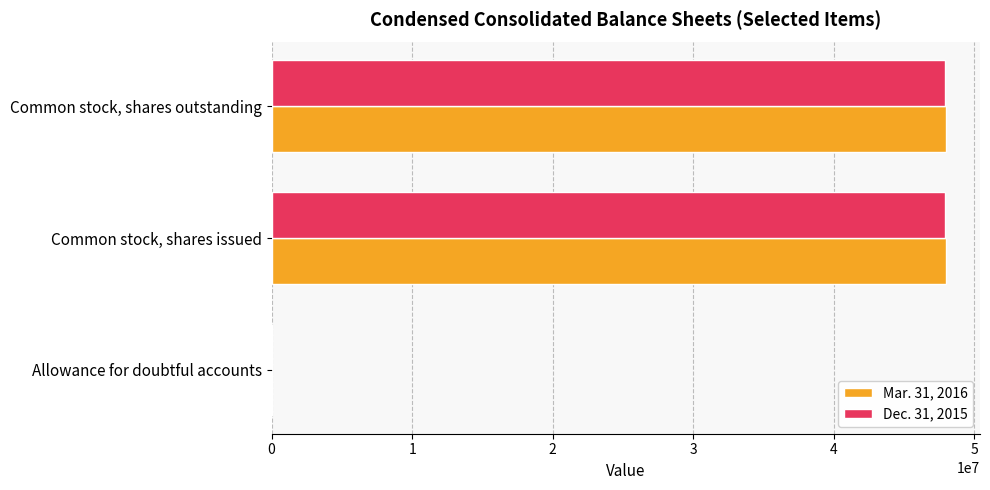

What is the greatest value displayed?

48007427